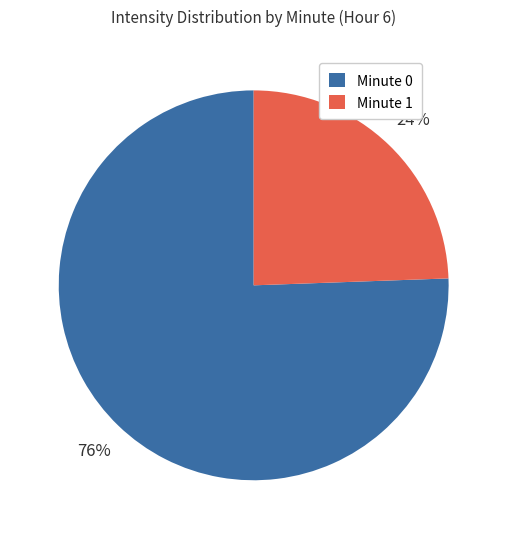

Does any single category account for the majority?

Yes